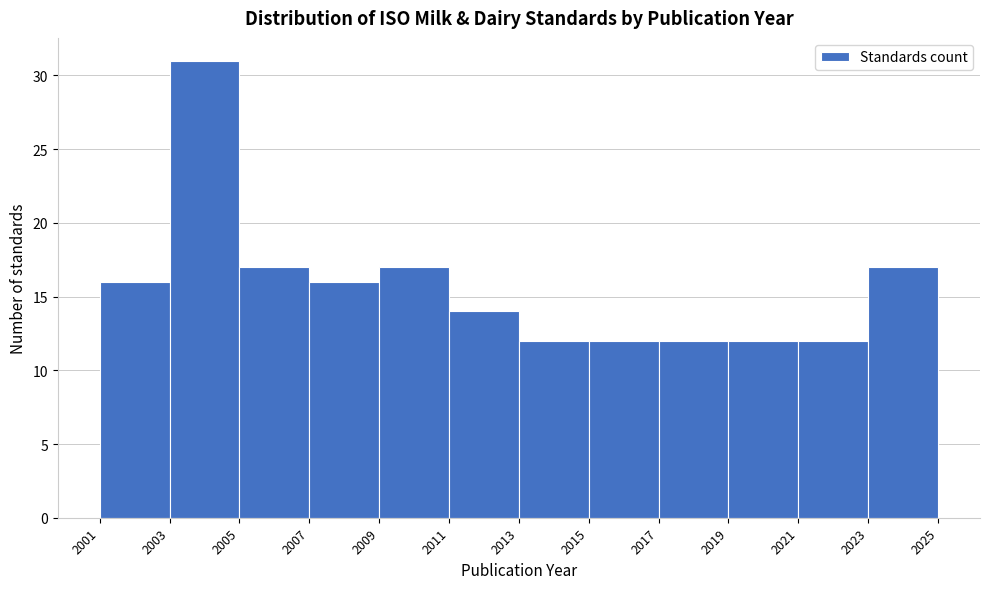

Over which range of the x-axis is the bar tallest?

2003 to 2005